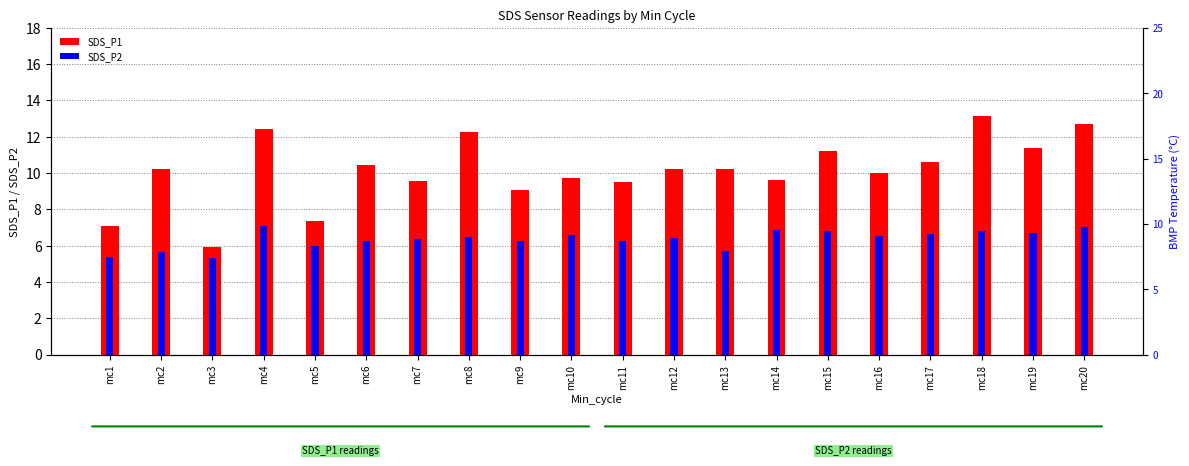

Reading left to right, transcribe all the data shown in this chart.

SDS_P1: mc1=7.1	mc2=10.2	mc3=5.9	mc4=12.4	mc5=7.3	mc6=10.4	mc7=9.6	mc8=12.3	mc9=9.1	mc10=9.7	mc11=9.5	mc12=10.2	mc13=10.2	mc14=9.6	mc15=11.2	mc16=10.0	mc17=10.6	mc18=13.1	mc19=11.4	mc20=12.7
SDS_P2: mc1=5.4	mc2=5.7	mc3=5.3	mc4=7.1	mc5=6.0	mc6=6.3	mc7=6.4	mc8=6.5	mc9=6.3	mc10=6.6	mc11=6.3	mc12=6.4	mc13=5.7	mc14=6.9	mc15=6.8	mc16=6.5	mc17=6.6	mc18=6.8	mc19=6.7	mc20=7.0